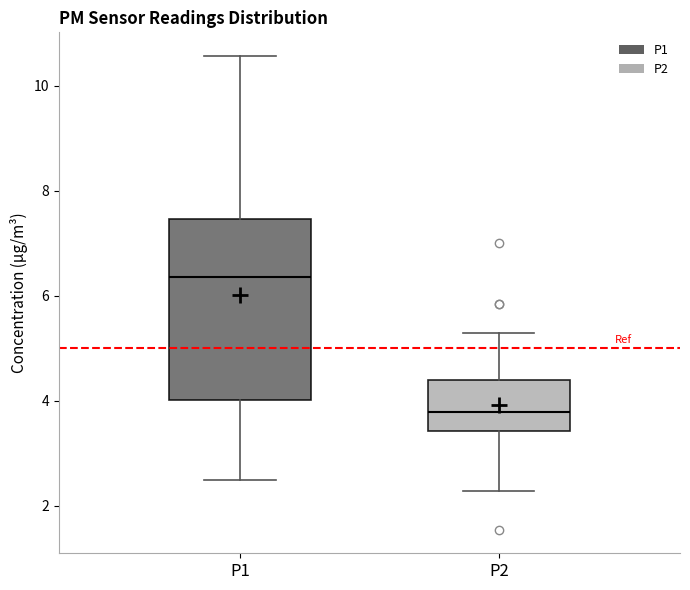

Reading left to right, transcribe this box plot: for each box, give where its median line is, the range the box spans, and where its two whiskers end, as read against the y-axis. The values are not printed on the chart, so give them approximately, as read against the axis.

P1: median 6.4, box 4.0 to 7.4, whiskers 2.6 to 10.6
P2: median 3.8, box 3.4 to 4.4, whiskers 2.2 to 5.4